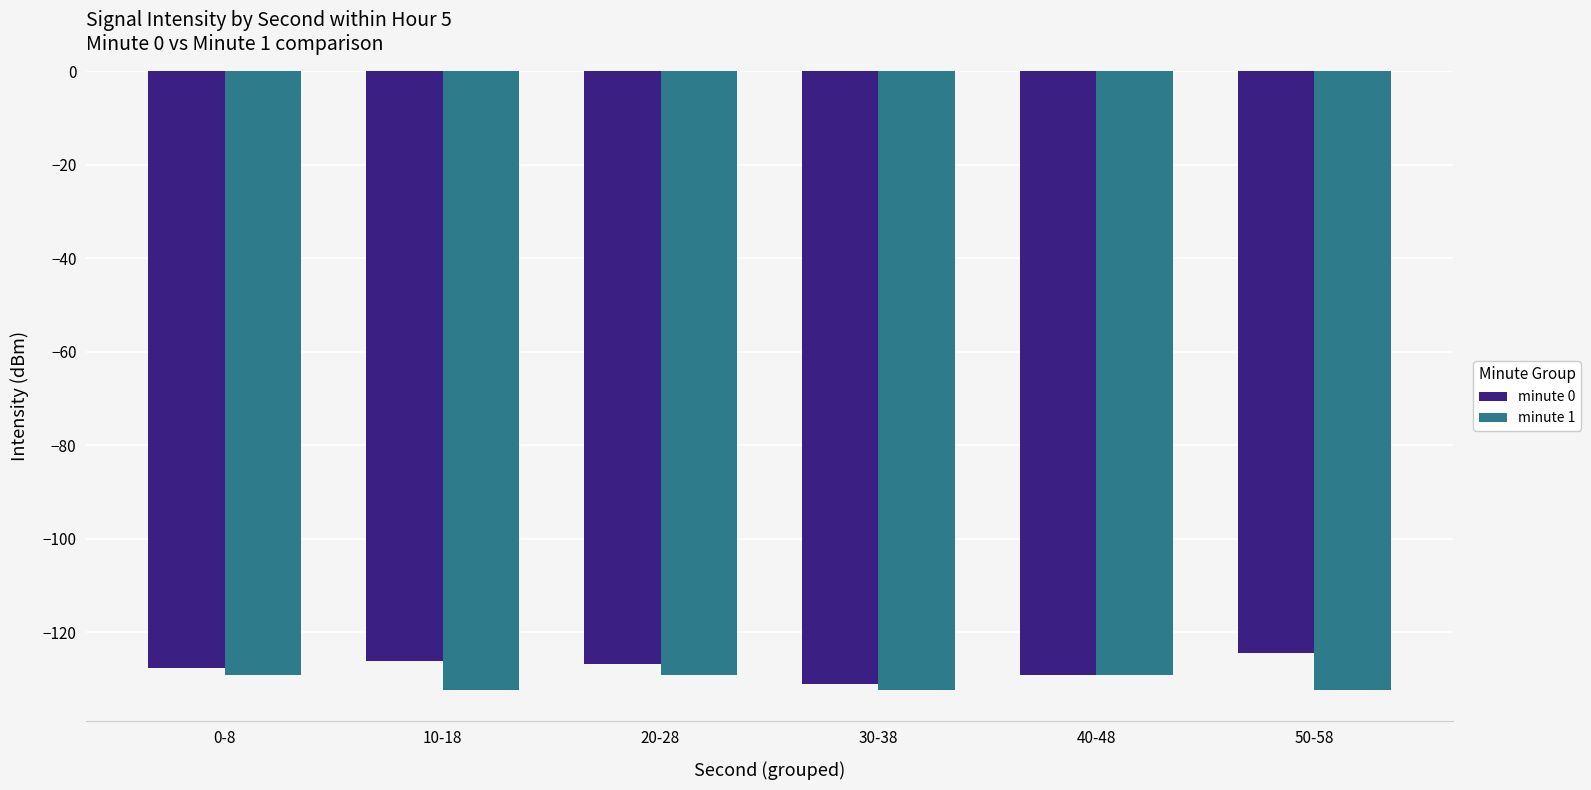

Is the value of minute 1 at 50-58 greater than the value of minute 0 at 50-58?

No